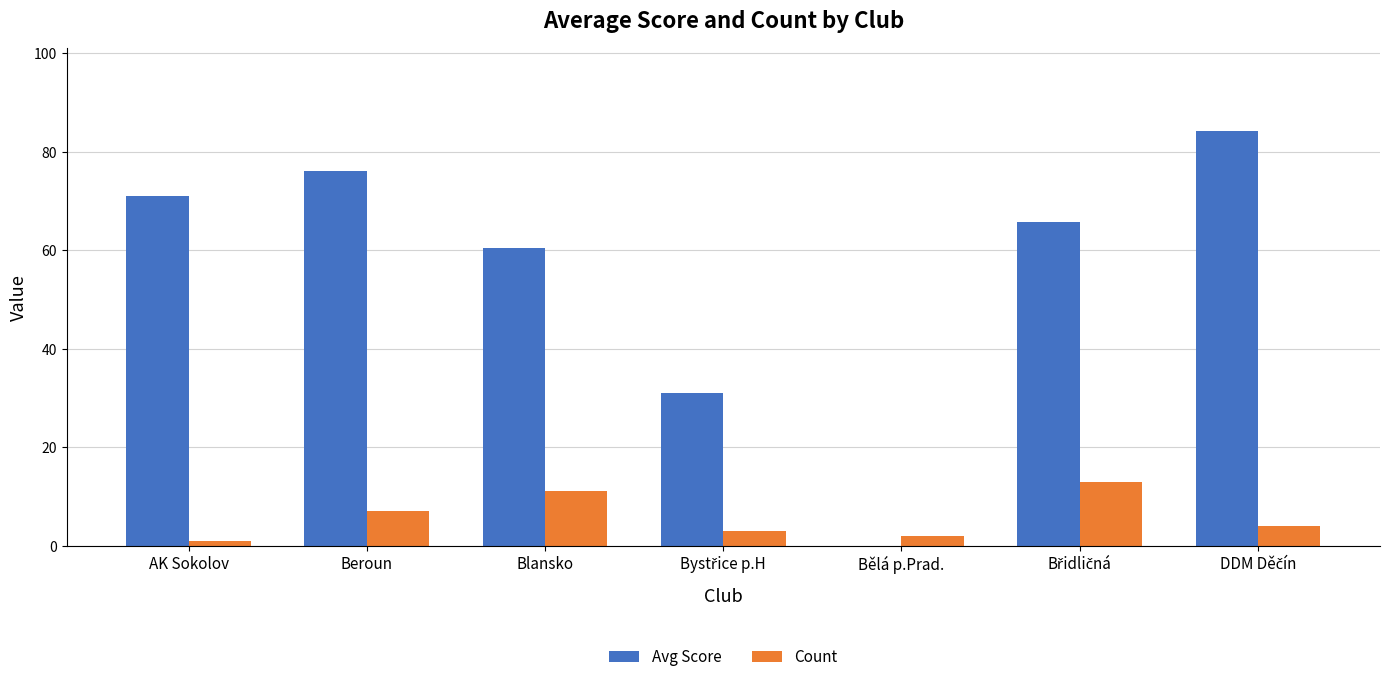

The Avg Score series shows 43.1 at AK Sokolov. True or false?

False